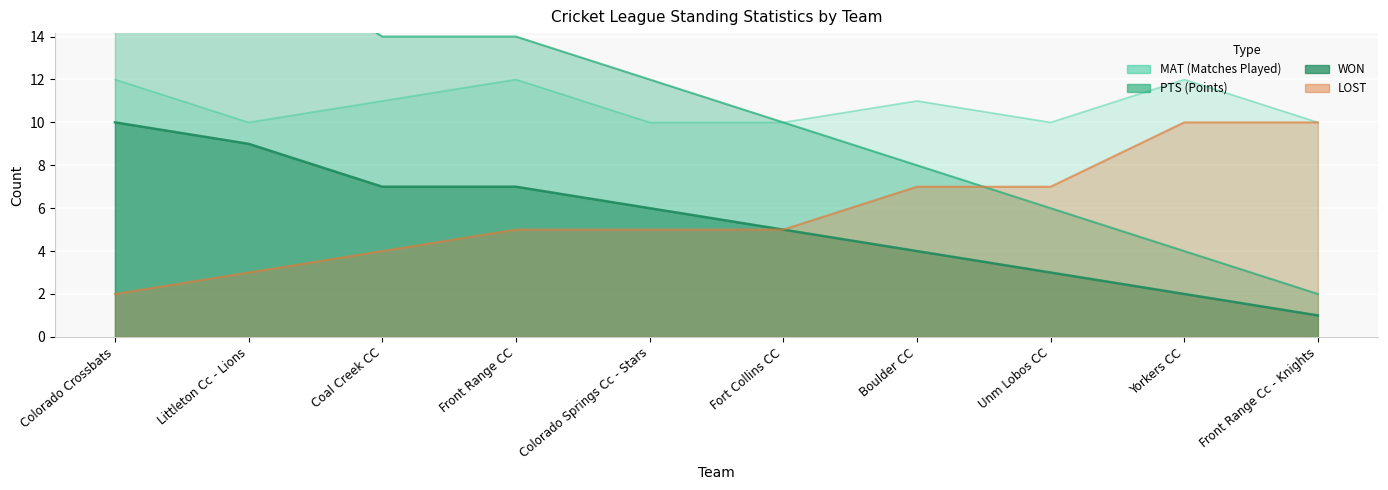

At how many categories does at least one series exceed 8?

10